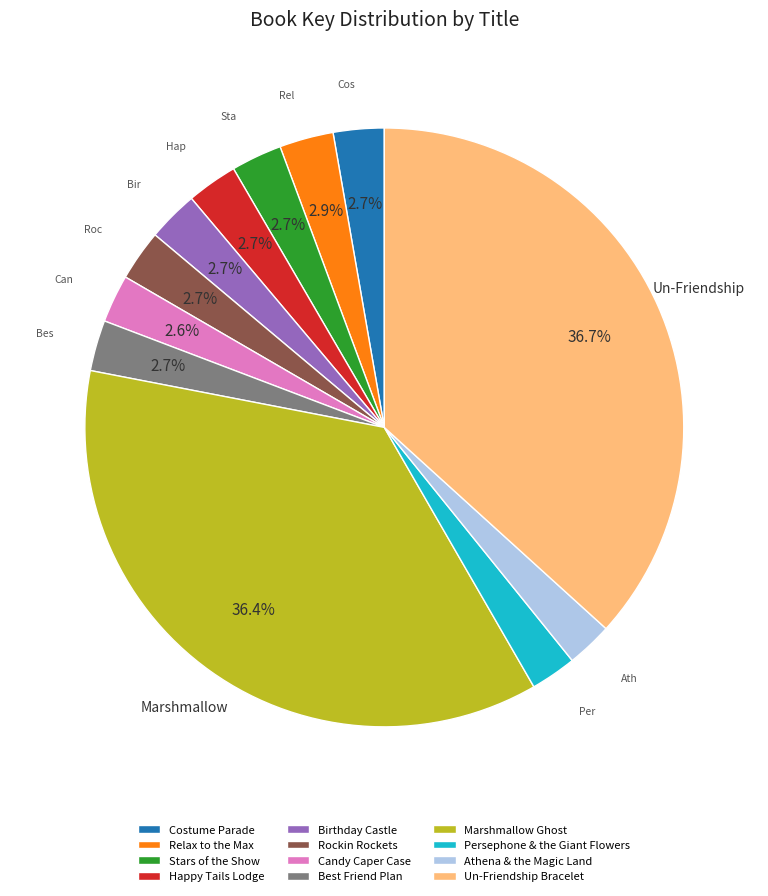

The Happy Tails Lodge slice represents 11% of the pie. True or false?

False